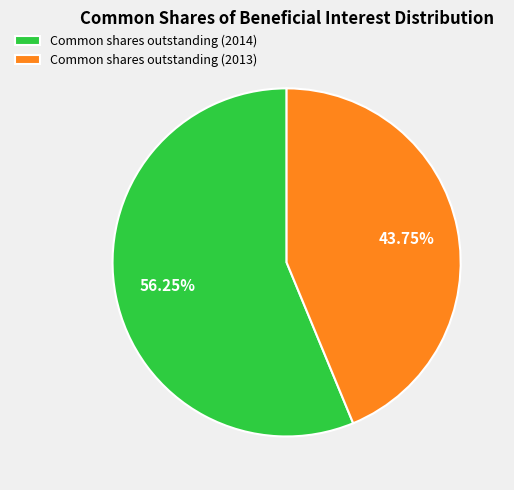

To the nearest percent, what percentage of the pie is Common shares outstanding (2013)?

44%